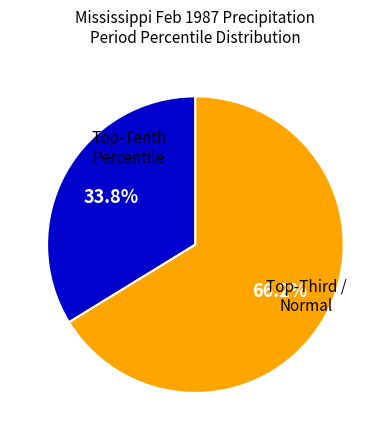

Is there a majority slice in this chart?

Yes